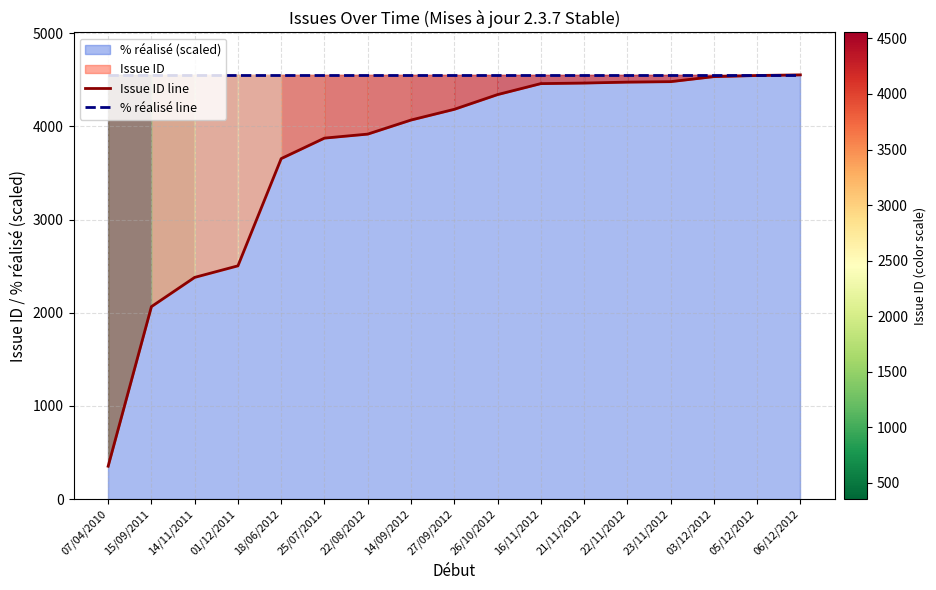

True or false: % réalisé line and Issue ID line intersect in this chart.

False